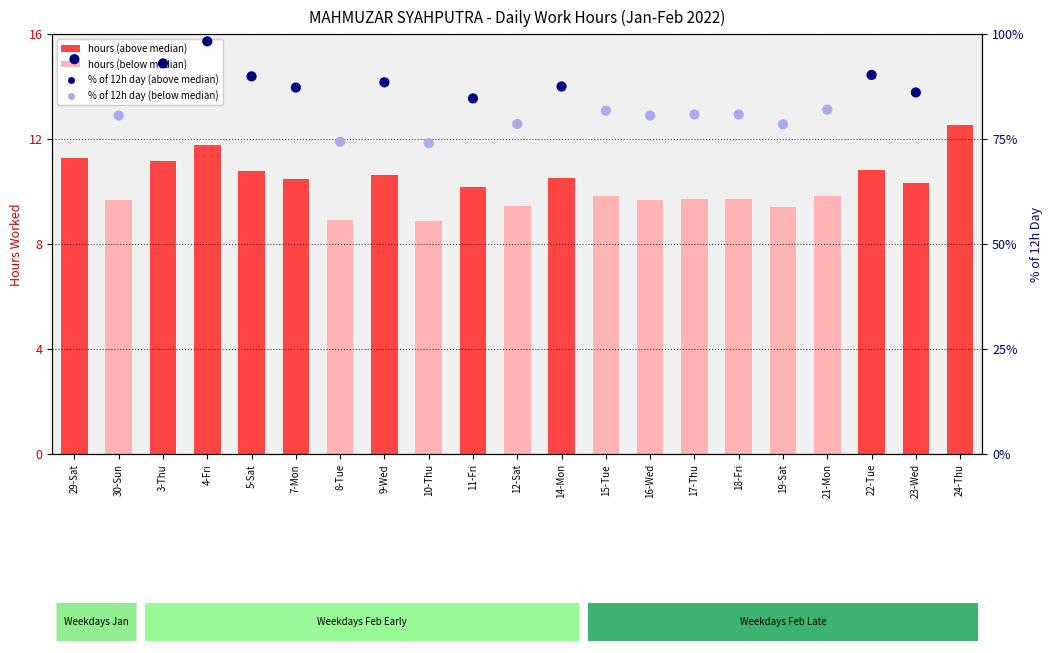

Which series has the largest total across all categories?

% of 12h day